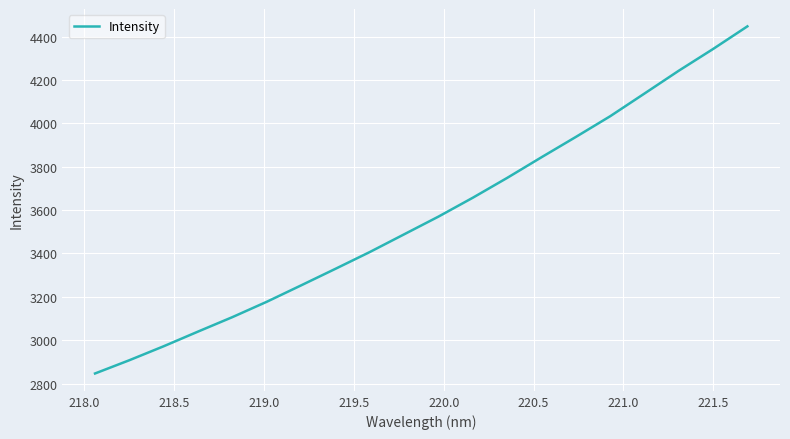

What is the sum of all values?

71490.6